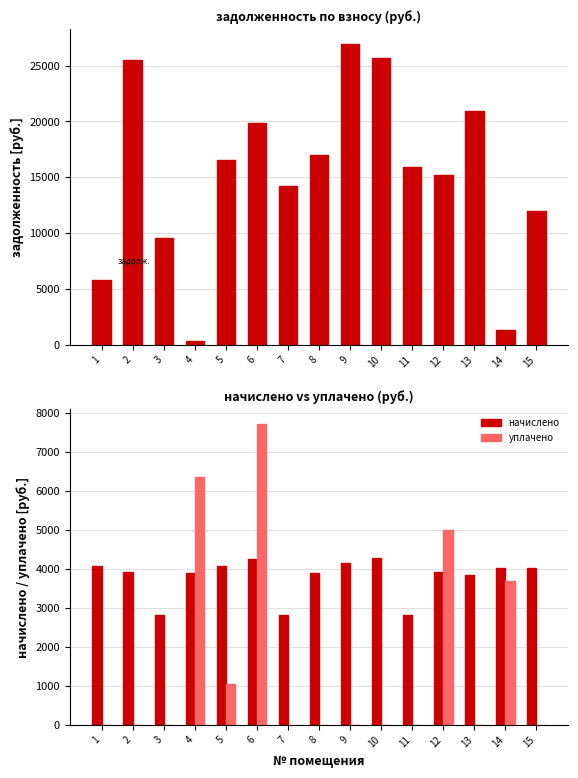

Reading left to right, what are all the values shown in this chart?

задолженность (взнос): 1=5822.5	2=25456.1	3=9584.0	4=324.0	5=16496.4	6=19848.1	7=14229.6	8=16962.0	9=26946.2	10=25629.3	11=15897.8	12=15215.9	13=20897.4	14=1344.0	15=11947.0
начислено: 1=4080.0	2=3936.0	3=2812.8	4=3888.0	5=4089.6	6=4262.4	7=2812.8	8=3888.0	9=4166.4	10=4272.0	11=2812.8	12=3926.4	13=3849.6	14=4032.0	15=4033.0
уплачено: 1=0.0	2=0.0	3=0.0	4=6352.1	5=1053.0	6=7719.0	7=0.0	8=0.0	9=0.0	10=0.0	11=0.0	12=5000.0	13=0.0	14=3680.0	15=0.0